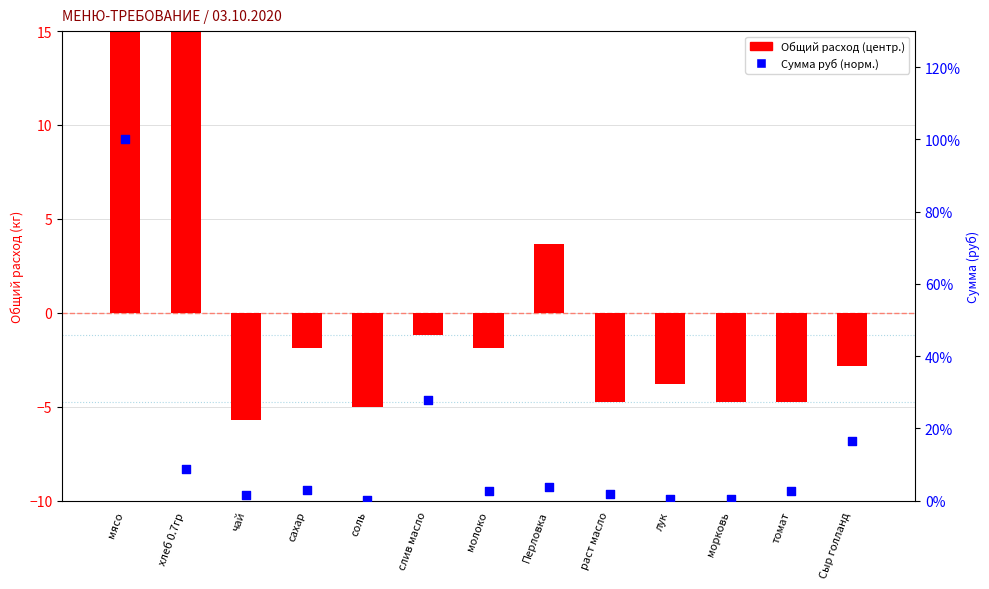

Is the value of Сумма руб (норм.) at морковь greater than the value of Общий расход (центр.) at соль?

Yes